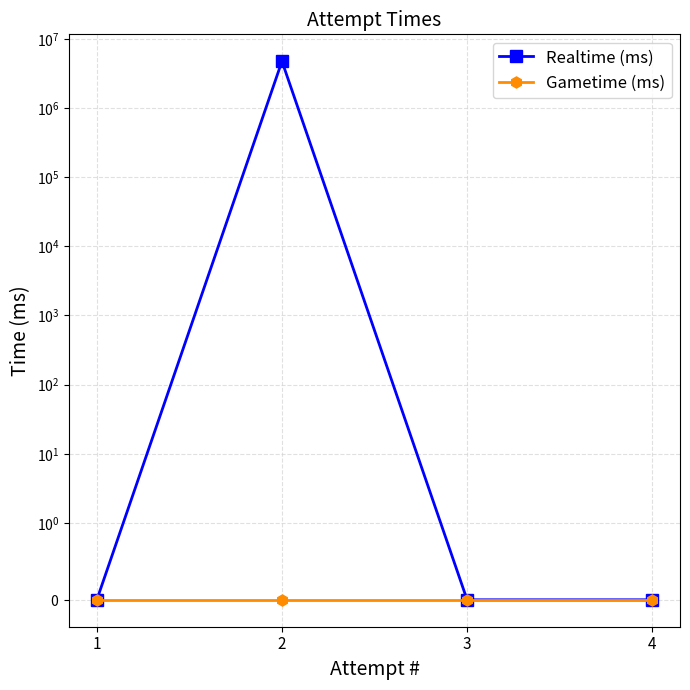

In Realtime (ms), how many points are higher than both neighbors (excluding endpoints)?

1